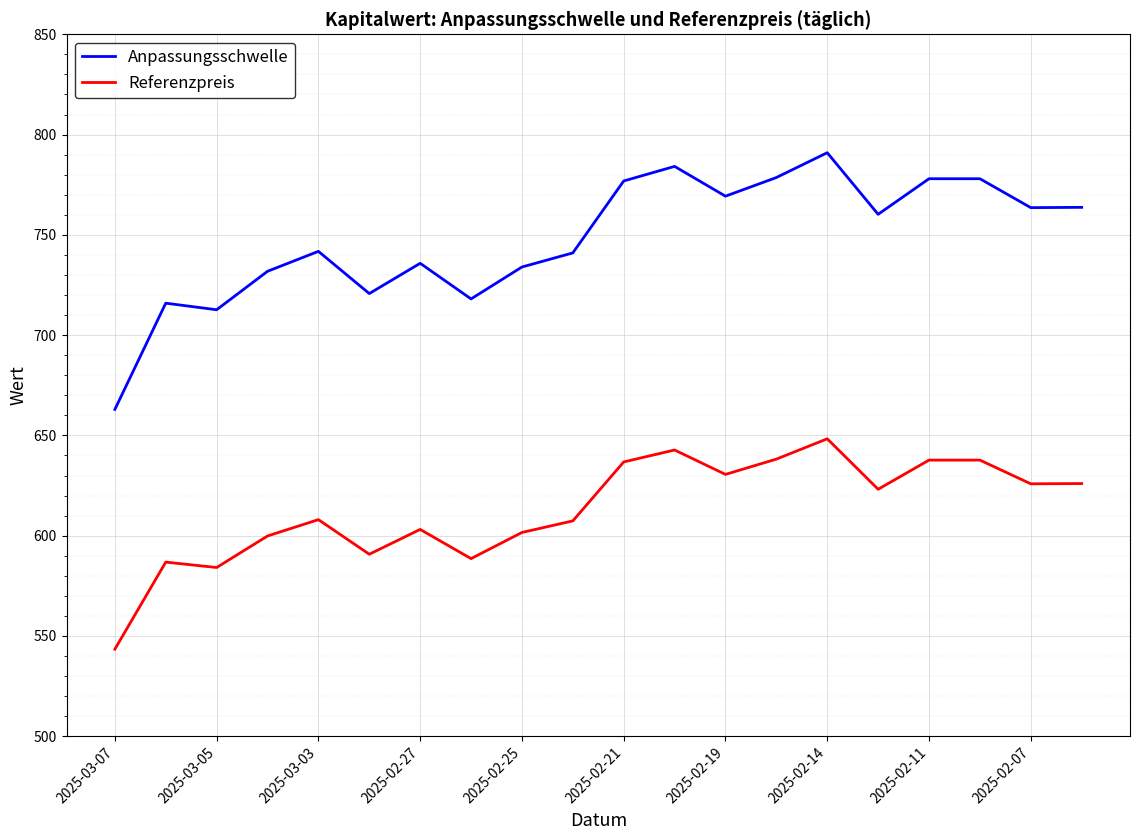

List the series in order of their overall mean, highest first.

Anpassungsschwelle, Referenzpreis